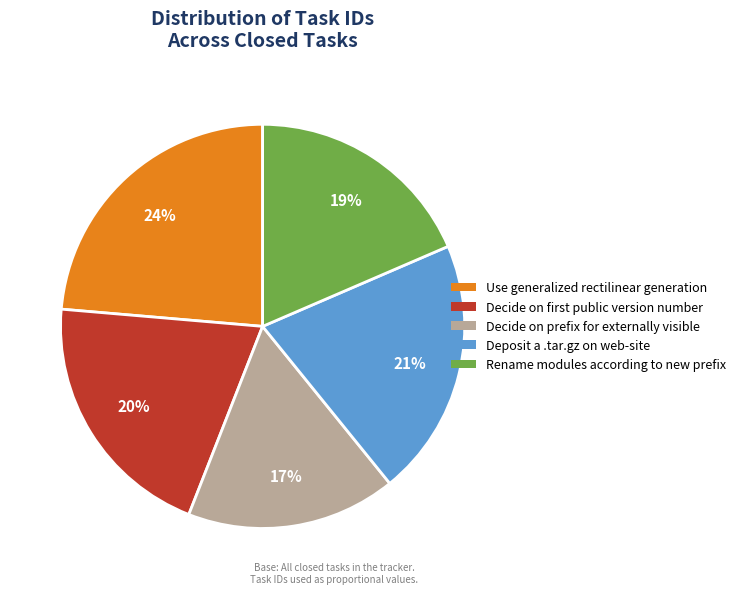

Between Use generalized rectilinear generation and Decide on prefix for externally visible, which is larger?

Use generalized rectilinear generation